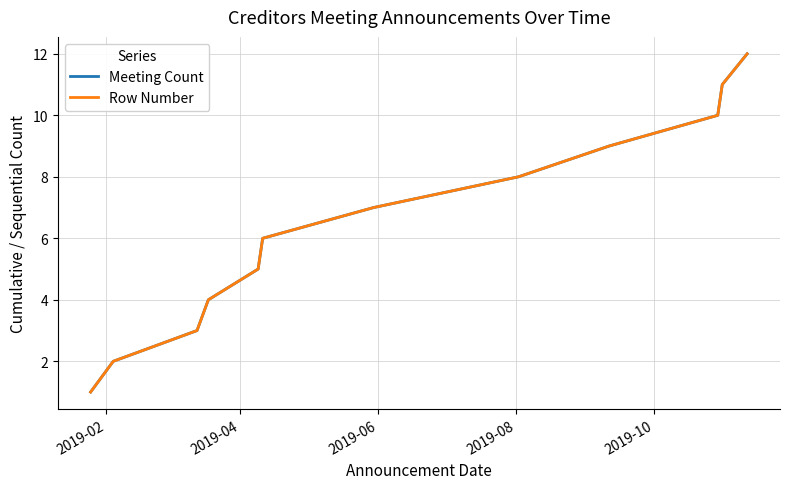

How many lines are shown in the chart?

2